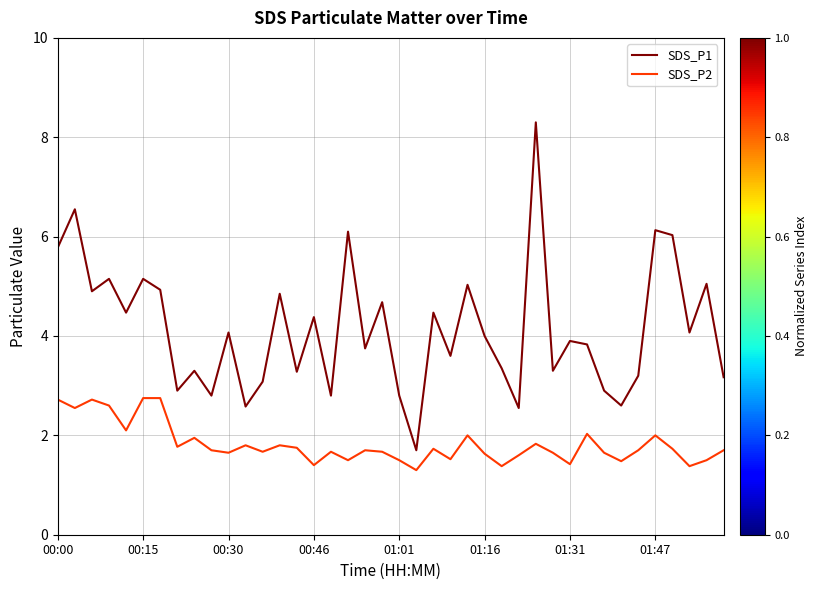

How many lines are shown in the chart?

2